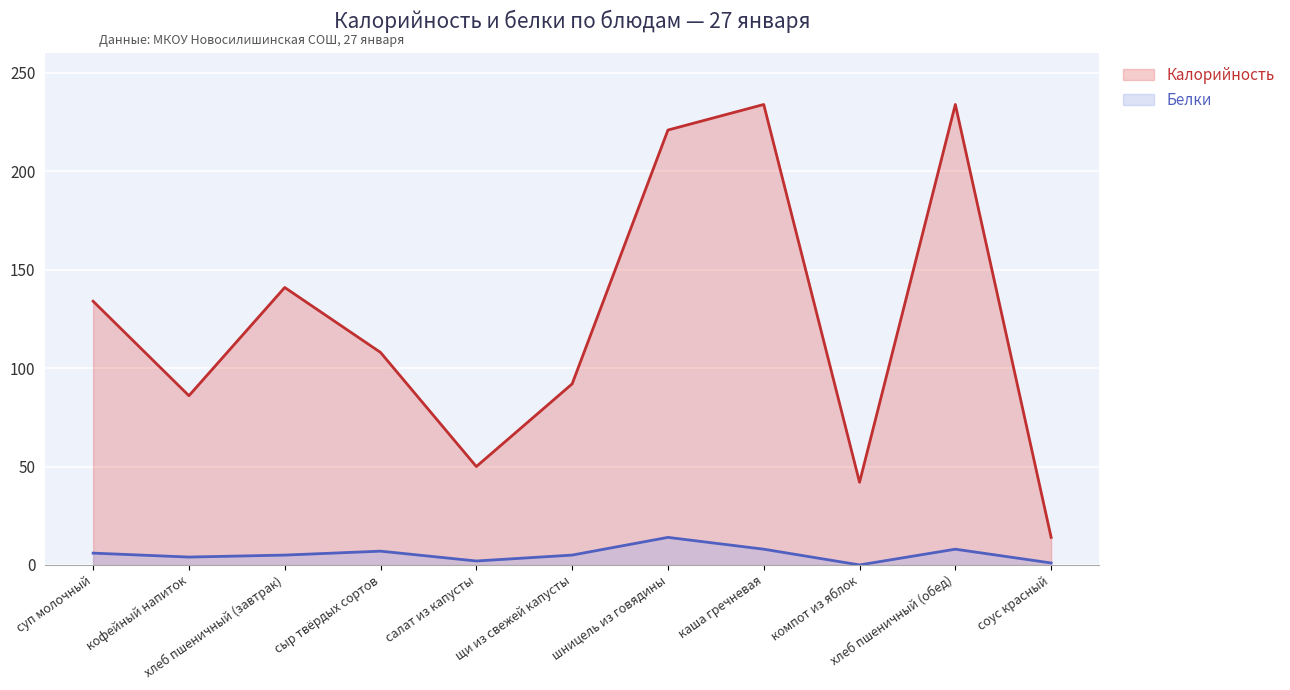

Is the value of Белки at соус красный greater than the value of Калорийность at шницель из говядины?

No